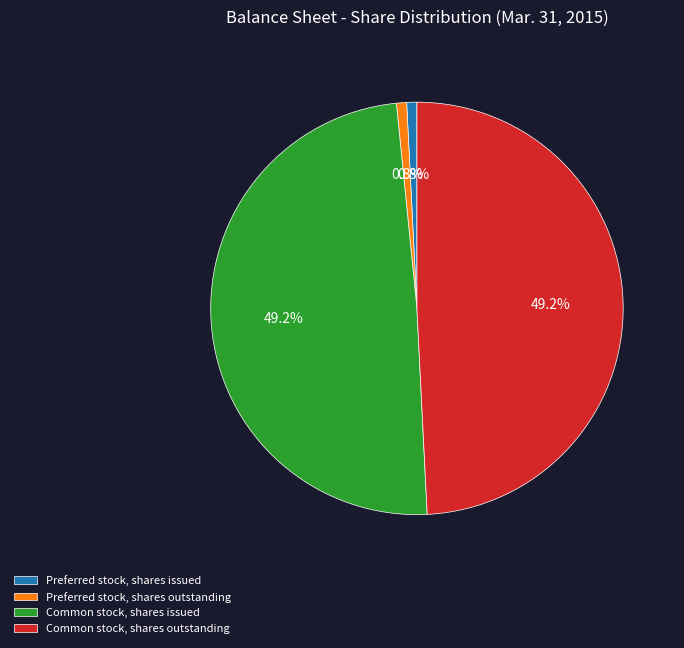

Is Common stock, shares outstanding the majority of the pie?

No